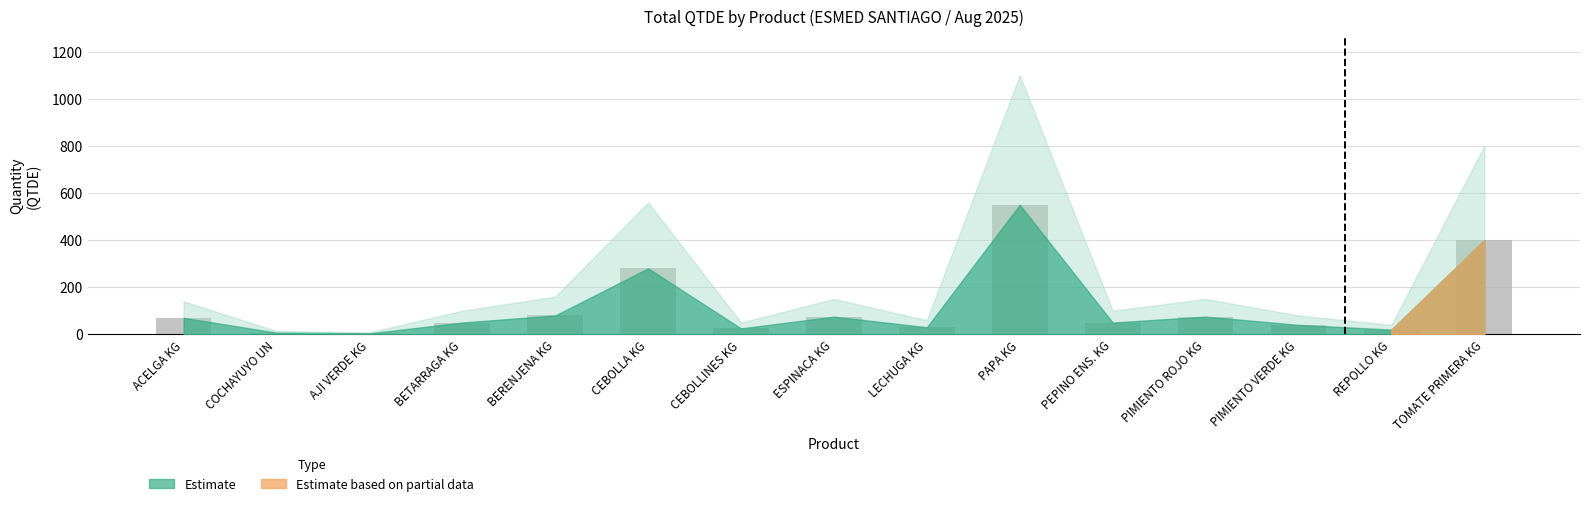

What is the sum of the values at BETARRAGA KG and PIMIENTO ROJO KG?

125